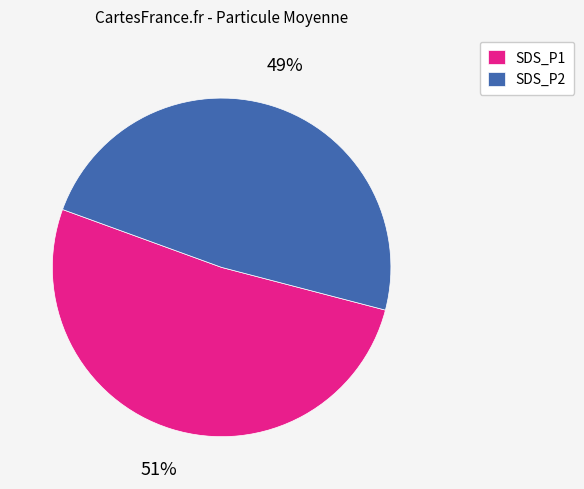

Between SDS_P1 and SDS_P2, which is larger?

SDS_P1